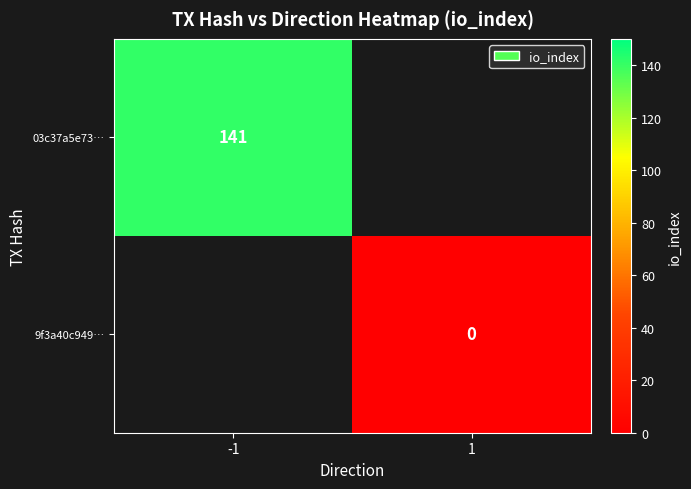

The 03c37a5e73… series shows 141 at -1. True or false?

True